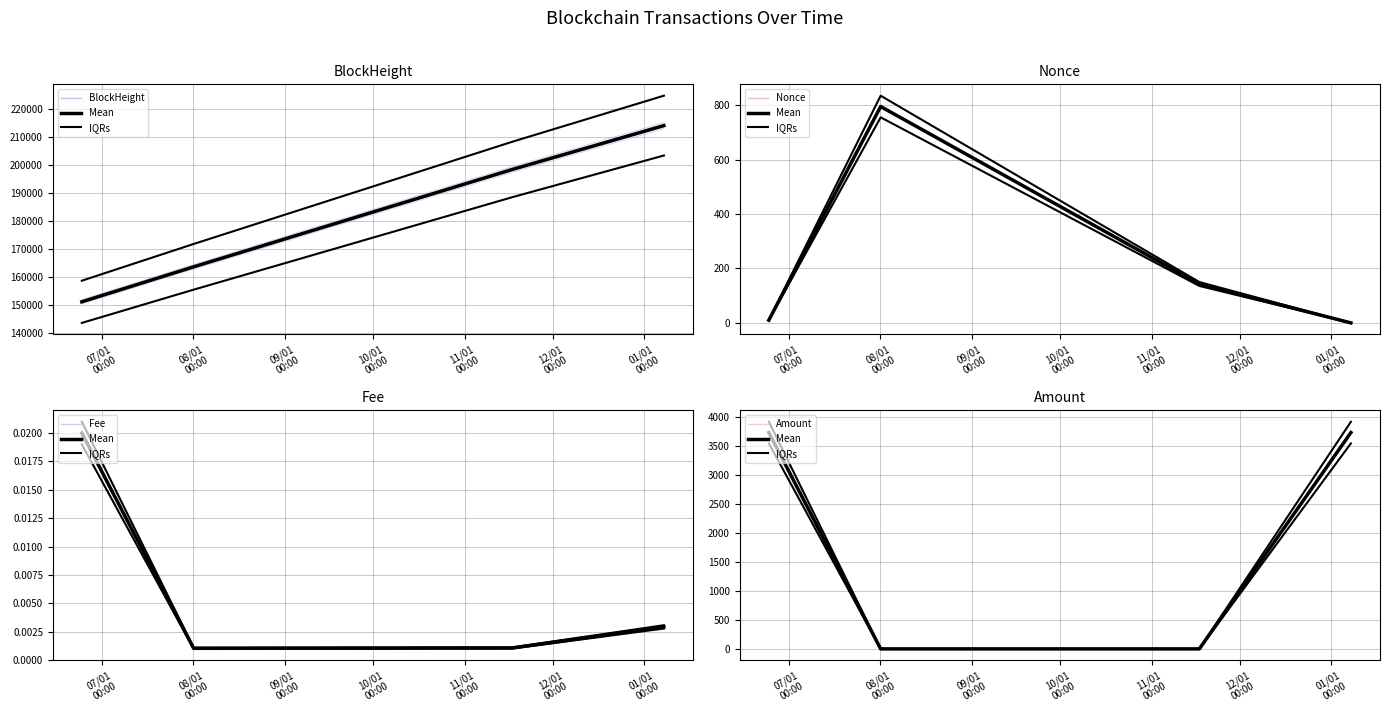

What are all the series names shown in the legend?

BlockHeight, Nonce, Fee, Amount